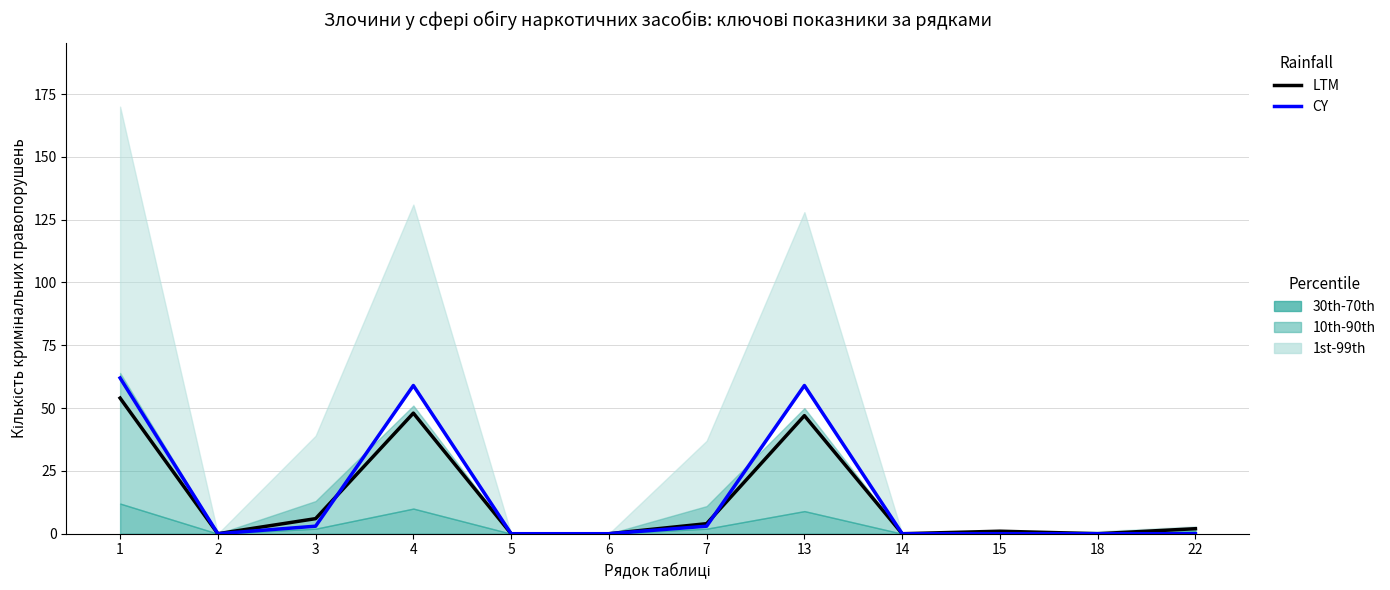

Reading left to right, what are all the values shown in this chart?

LTM: 54	0	6	48	0	0	4	47	0	1	0	2
CY: 62	0	3	59	0	0	3	59	0	0	0	0